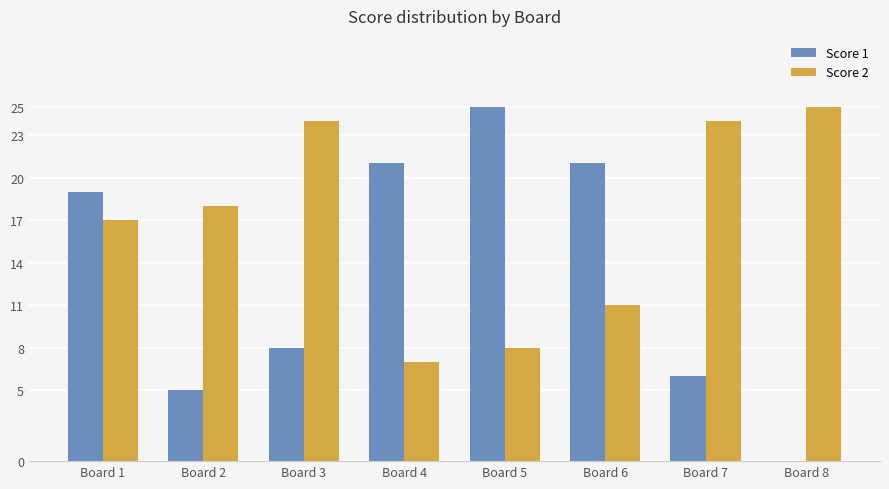

Which series has the largest total across all categories?

Score 2